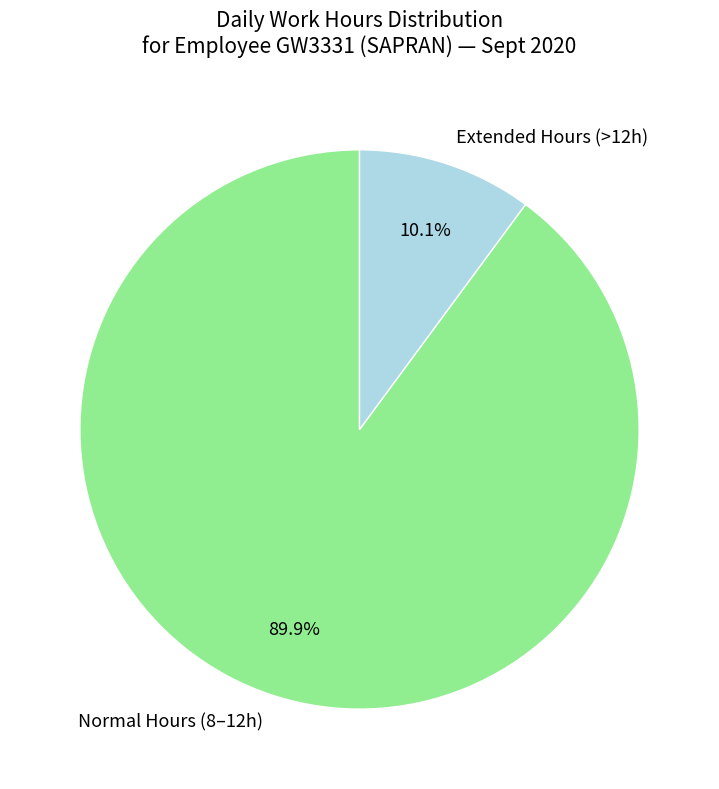

What percentage is NOT represented by Normal Hours (8–12h)?

10.1%